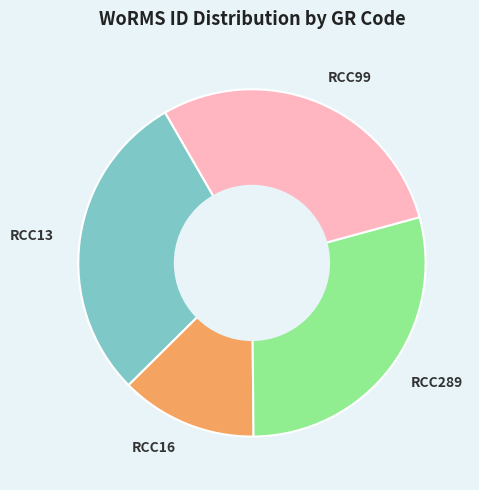

What is the smallest slice in the pie chart?

RCC16